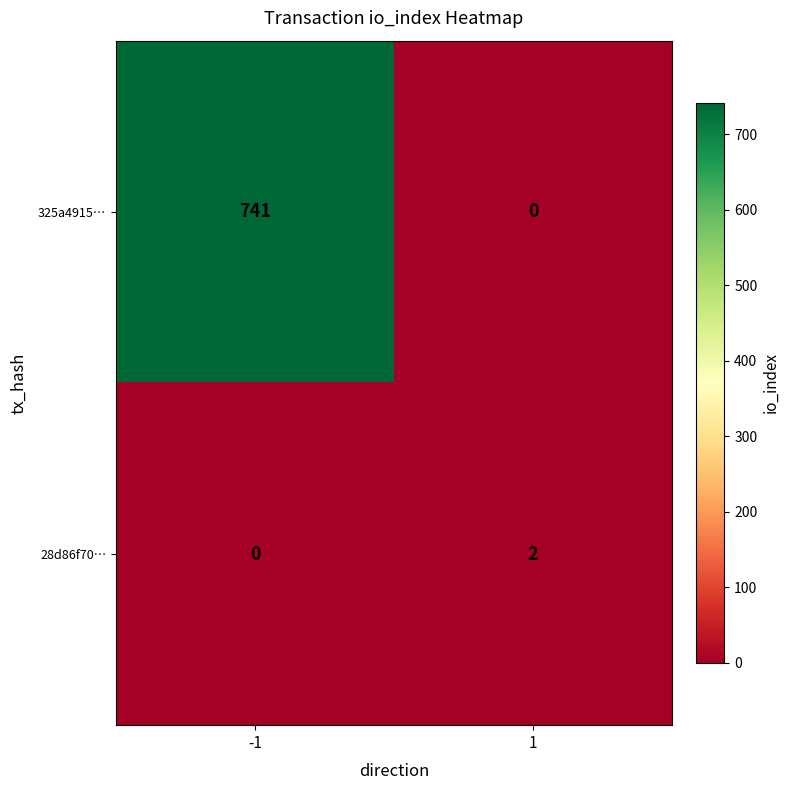

What is the difference between the highest and lowest values at -1?

741